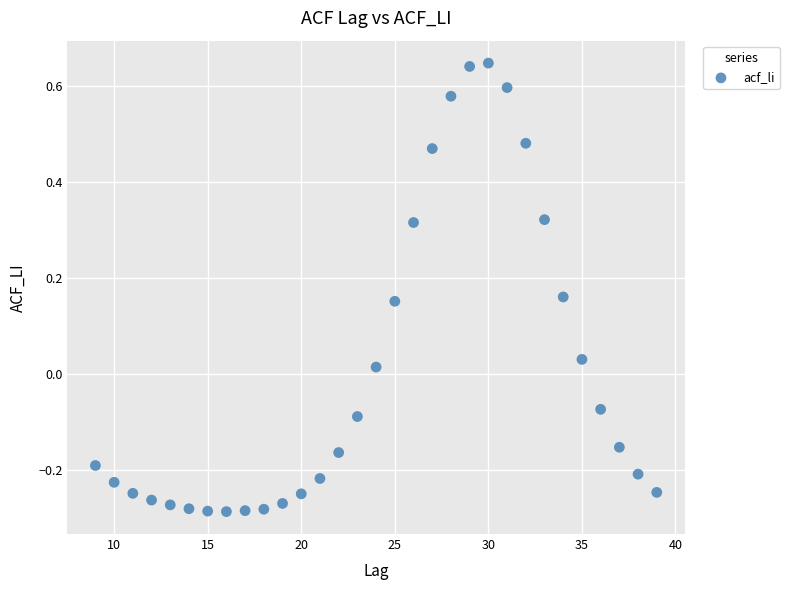

What is the range of Y values (max minus min)?

0.9